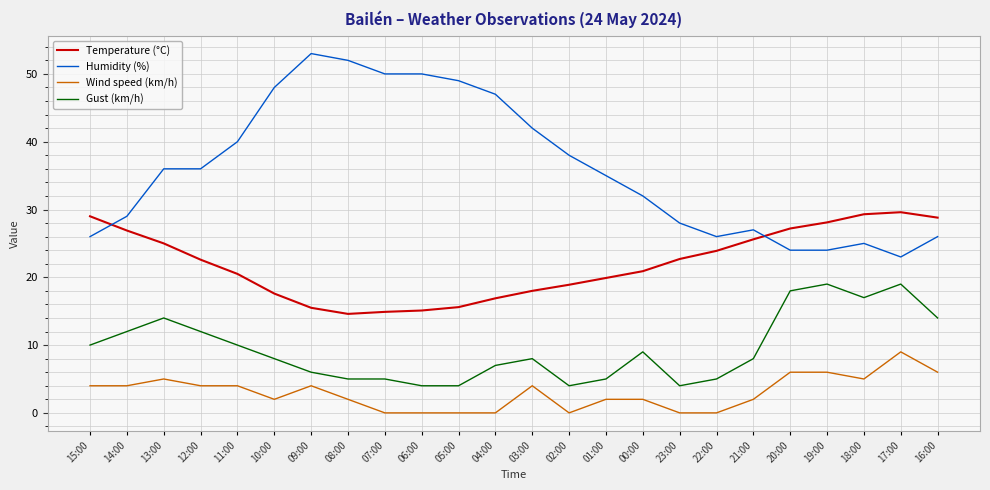

Is it true that Gust (km/h) equals 8.0 at 21:00?

True